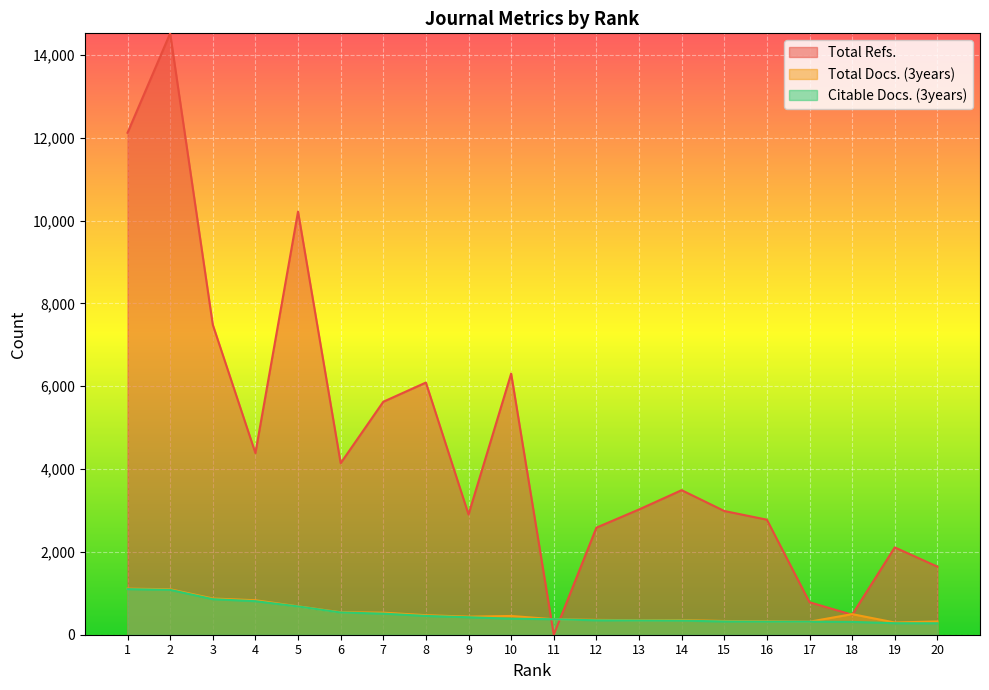

What is the minimum value for Total Docs. (3years)?

295